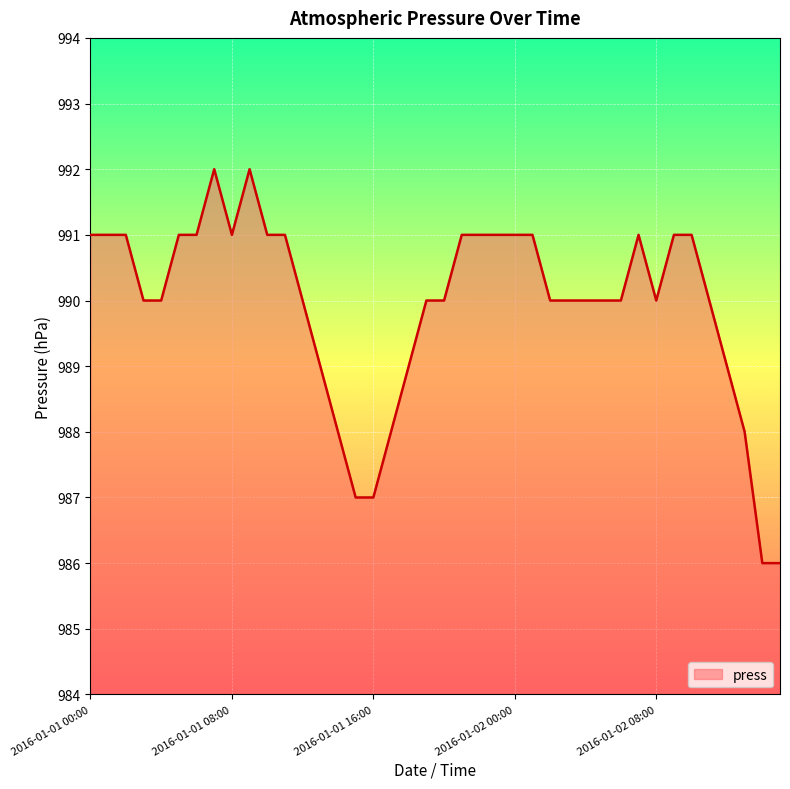

What is the minimum value shown in the chart?

986